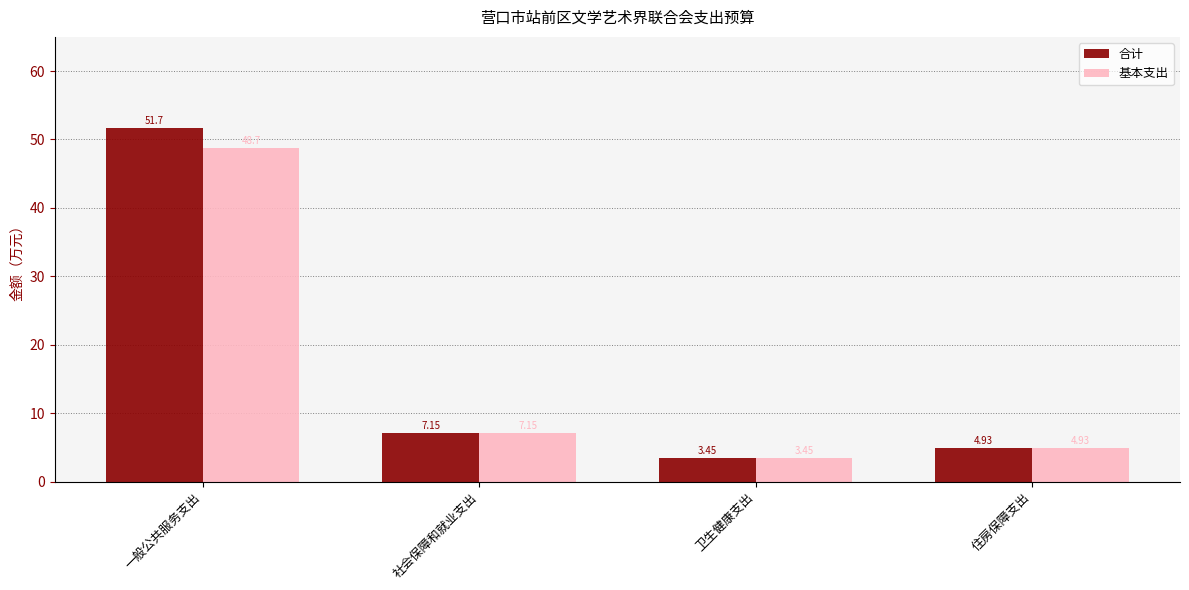

What is the total value across all series at 卫生健康支出?

6.9